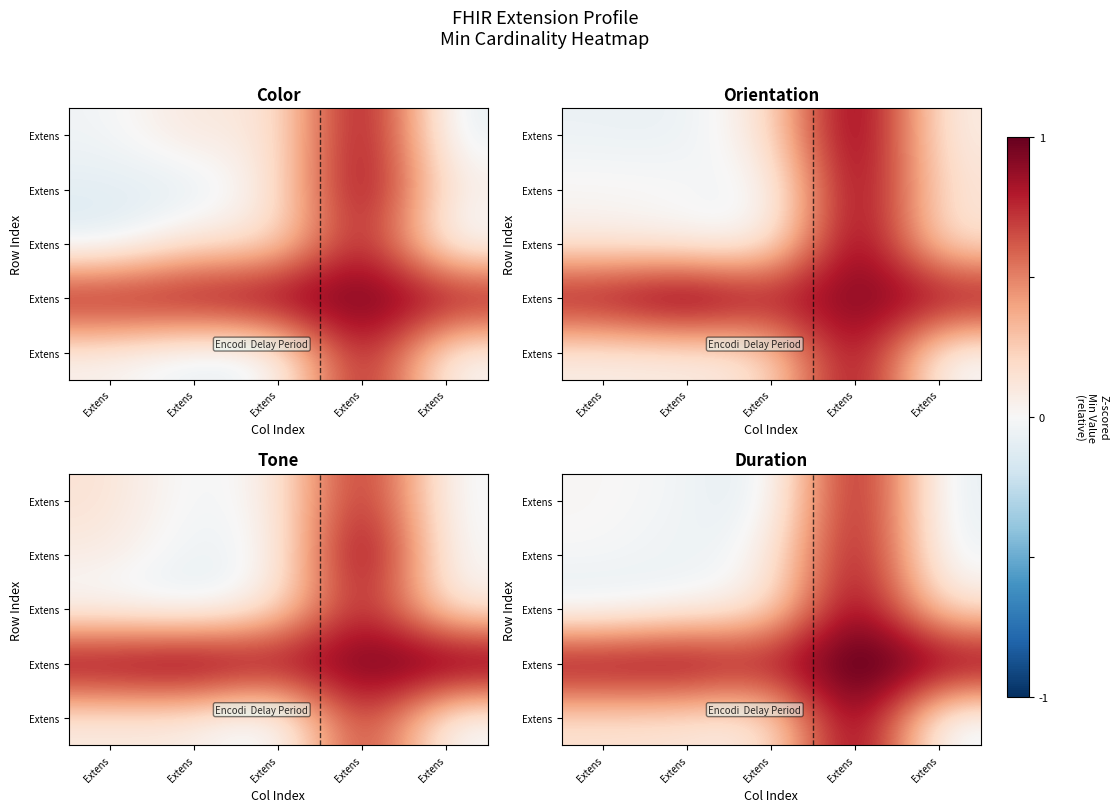

What is the total value across all series at Extens?

1.0